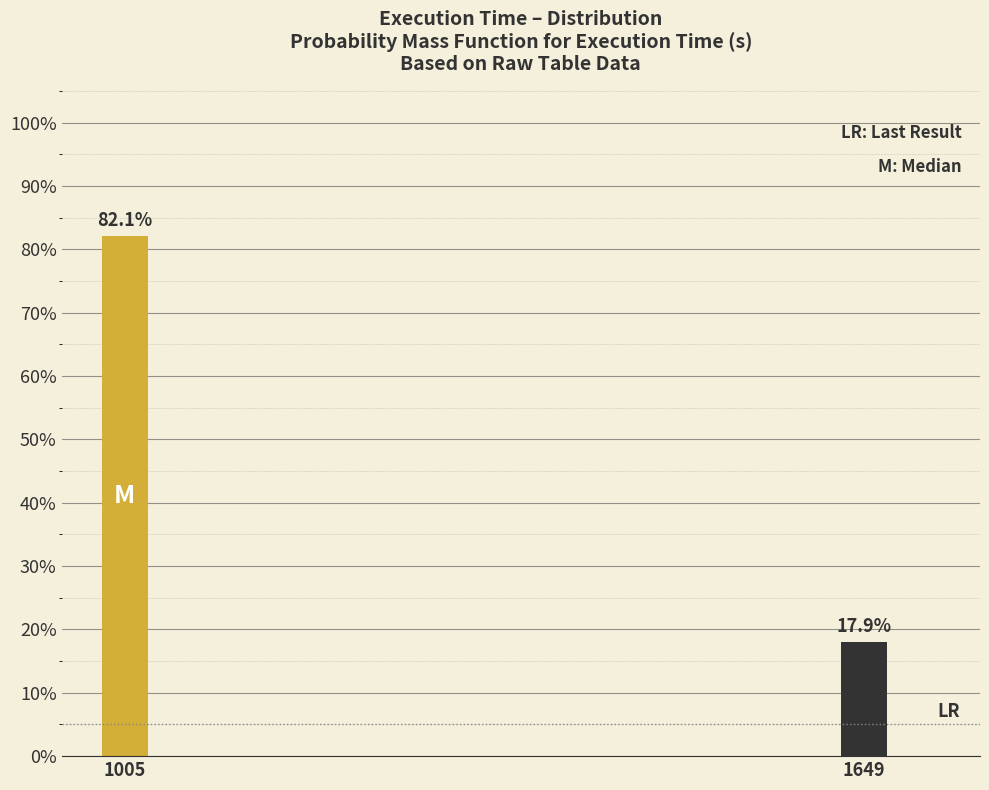

Reading left to right, what are all the values shown in this chart?

1005=82.1	1649=17.9